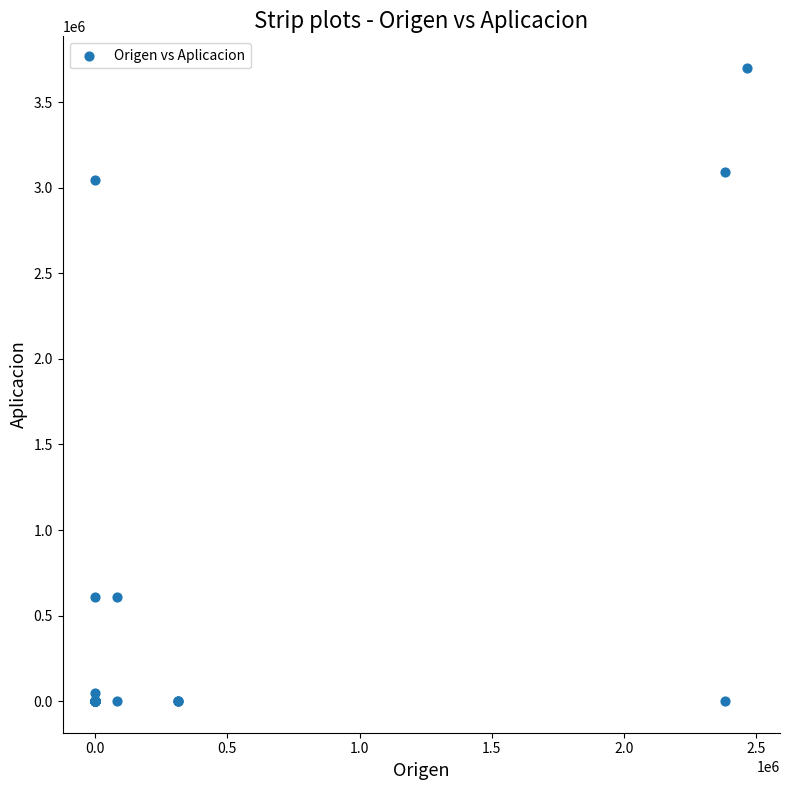

What Y value in the scatter plot is closest to 1850452?

3046039.8